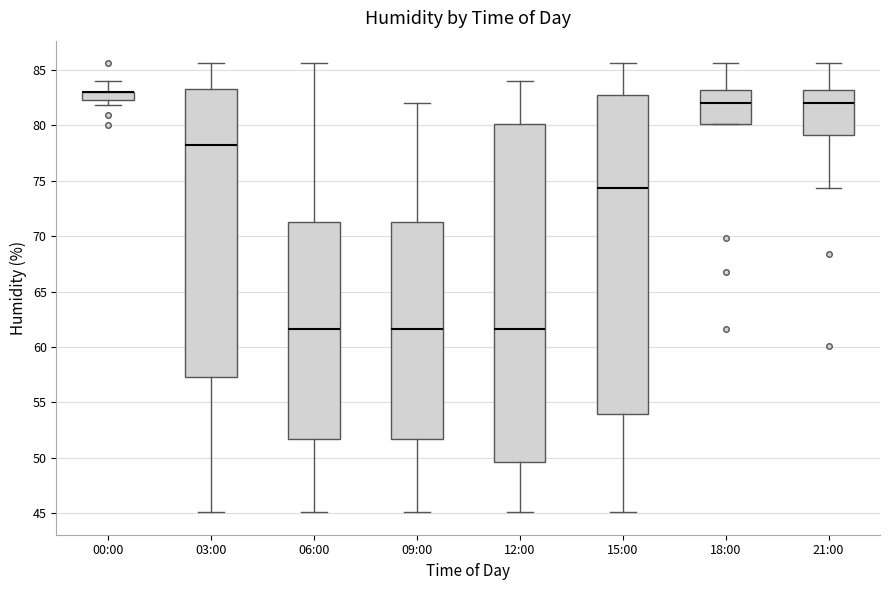

Where does the median line of the box for 12:00 sit on the y-axis? The values are not printed on the chart, so give them approximately, as read against the axis.

61.5